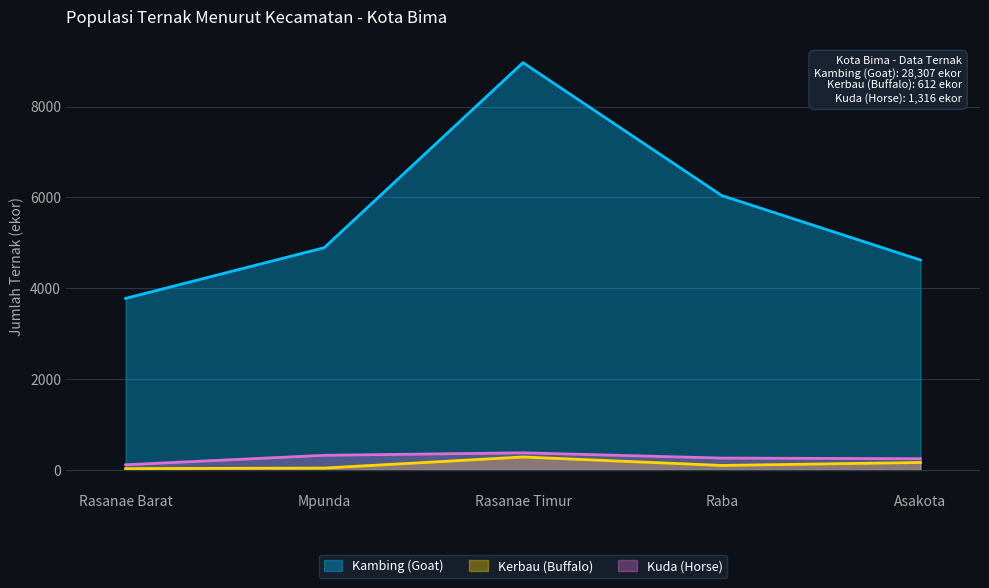

What is the approximate value of Kambing (Goat) at Rasanae Timur, to the nearest 50?

8950